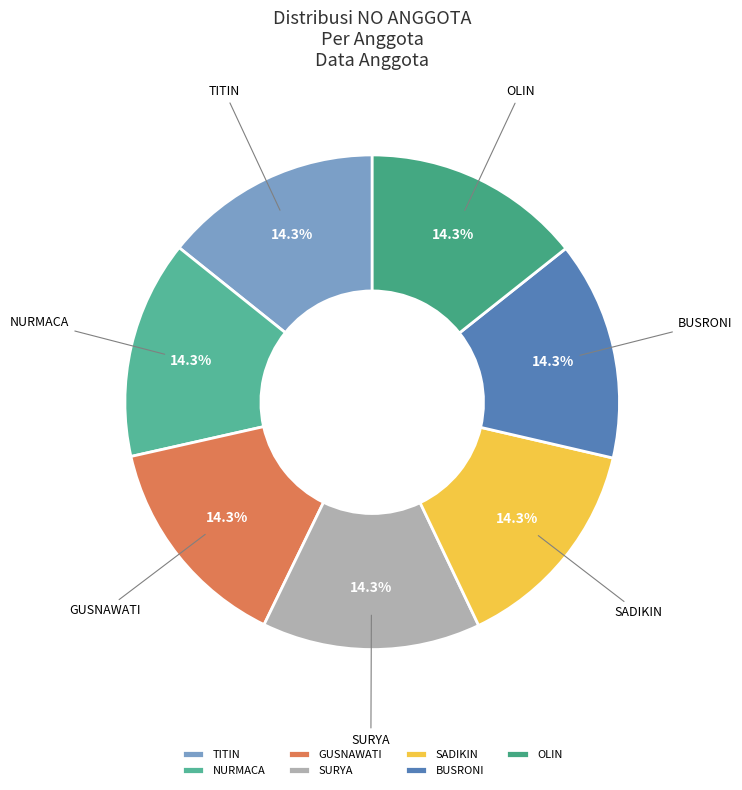

What is the ratio of the value at NURMACA to the value at TITIN?

1.0